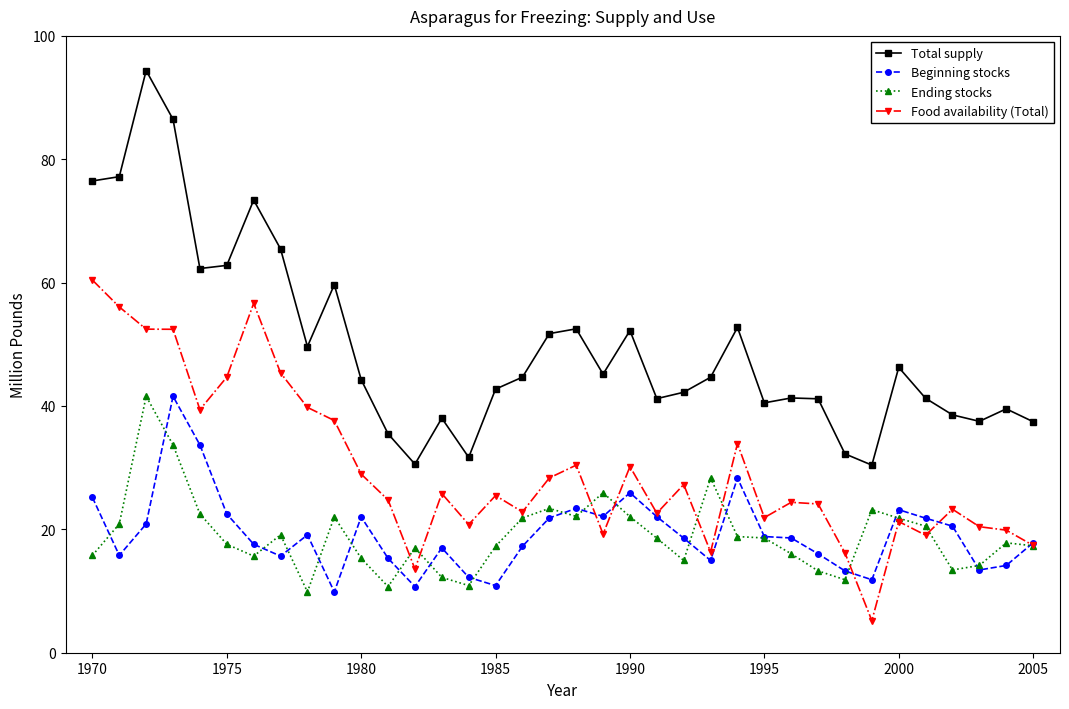

Which series has the widest spread of values?

Total supply